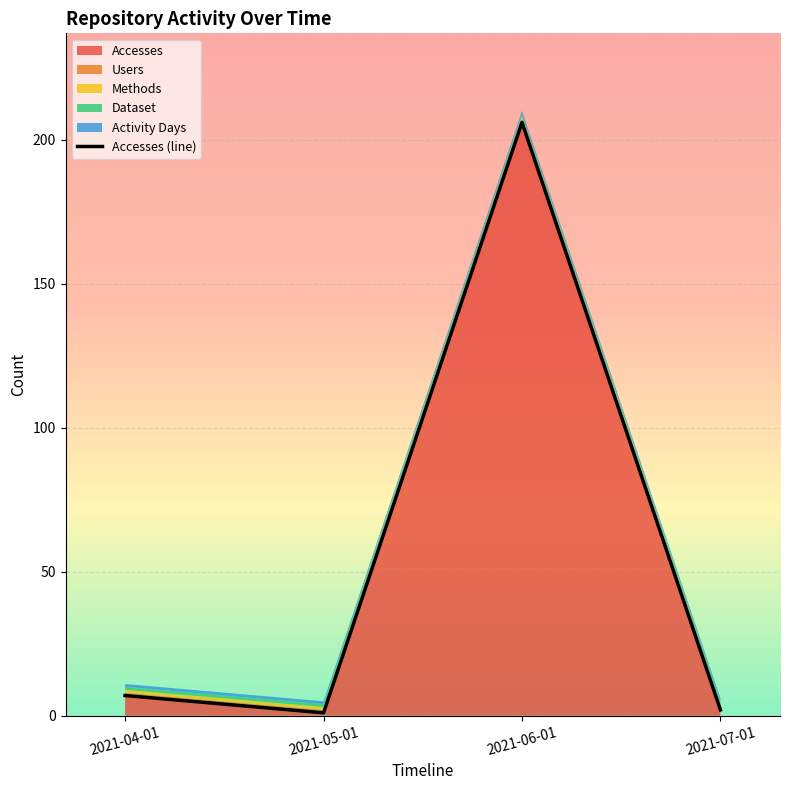

What are all the series names shown in the legend?

Accesses, Users, Methods, Dataset, Activity Days